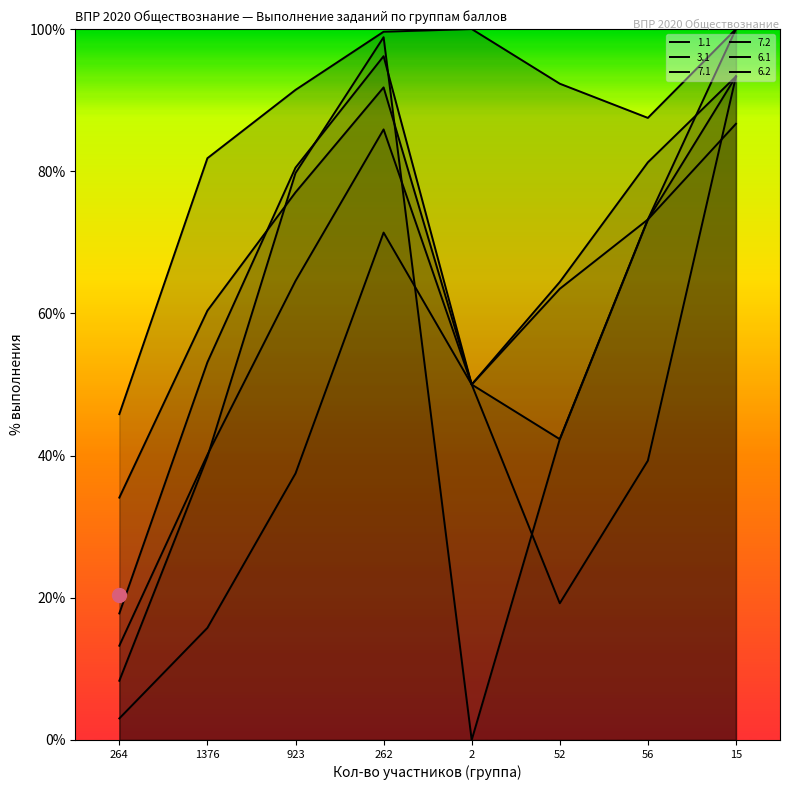

What is the difference between the 1.1 values at 923 and 1376?

9.6